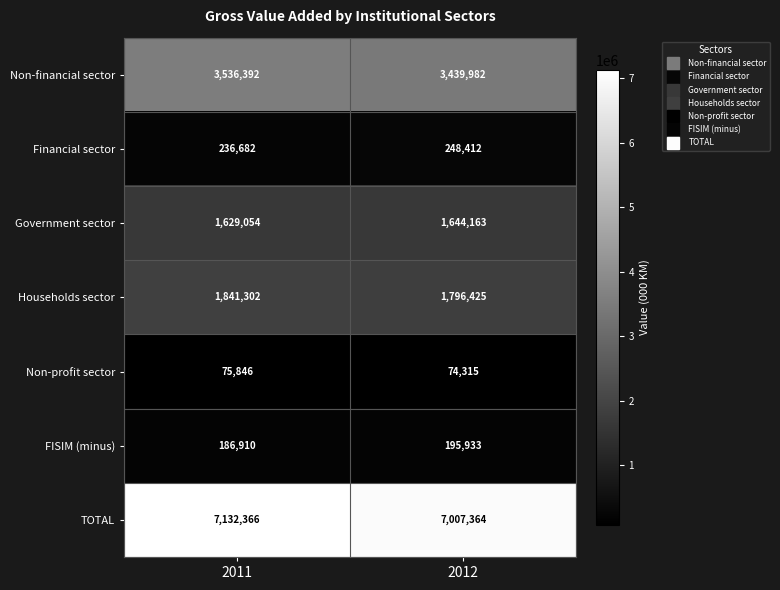

At 2012, list the series in order from smallest to largest.

Non-profit sector, FISIM (minus), Financial sector, Government sector, Households sector, Non-financial sector, TOTAL